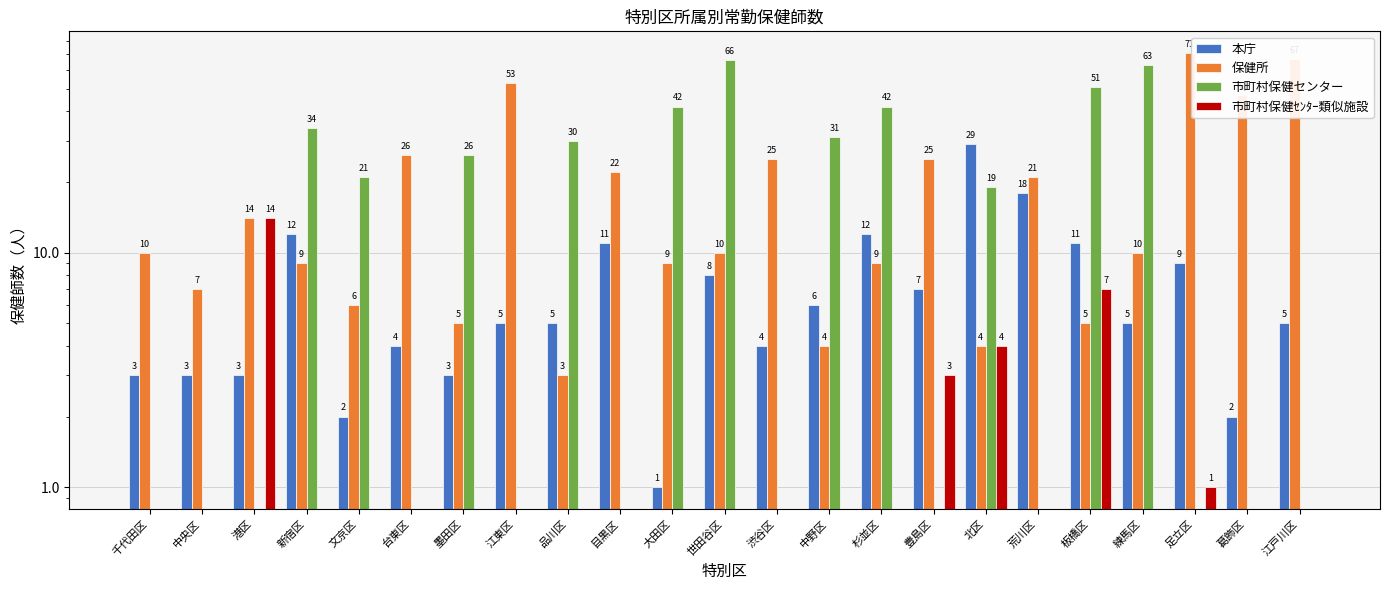

Is it true that 市町村保健センター equals 31 at 北区?

False